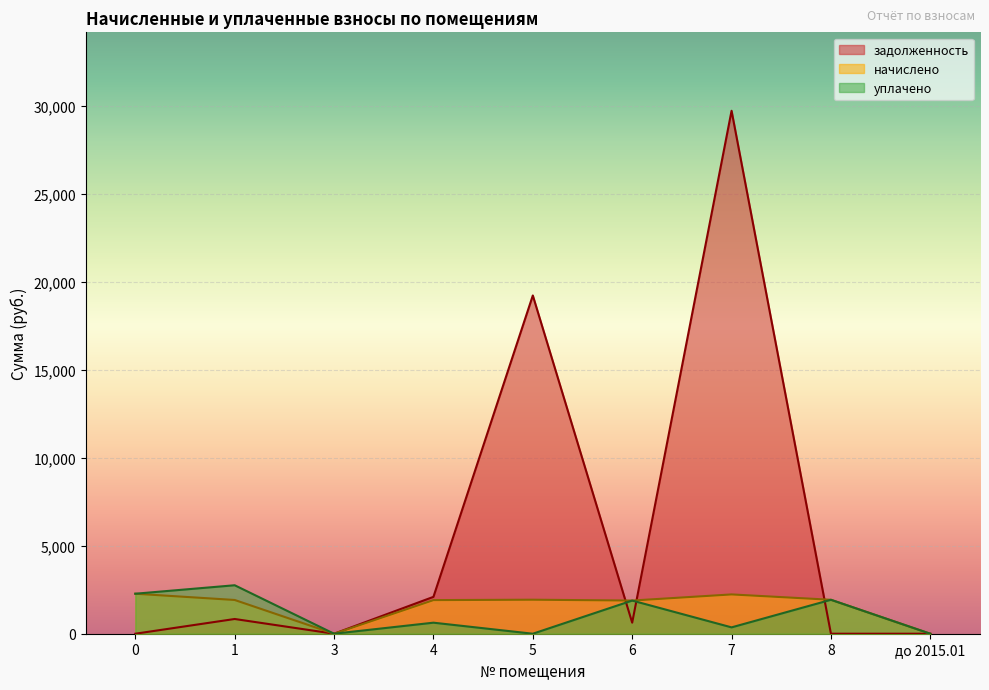

Which series ends up on top after the final intersection of задолженность and начислено?

начислено